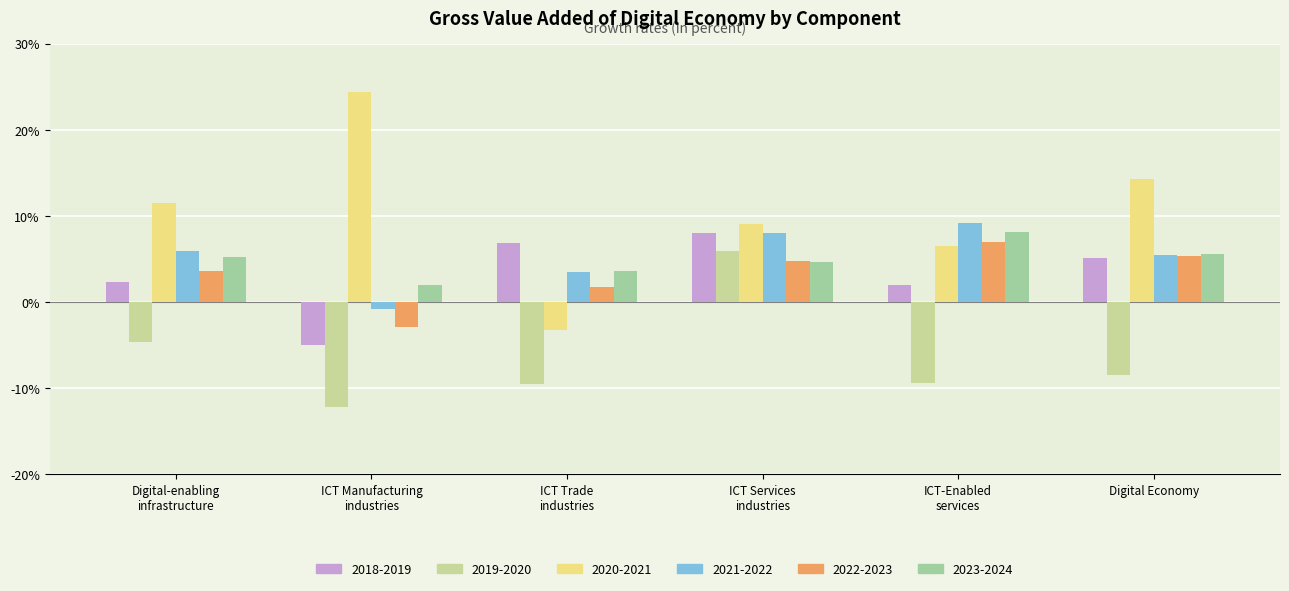

What is the difference between the maximum and minimum values in the 2021-2022 series?

10.0